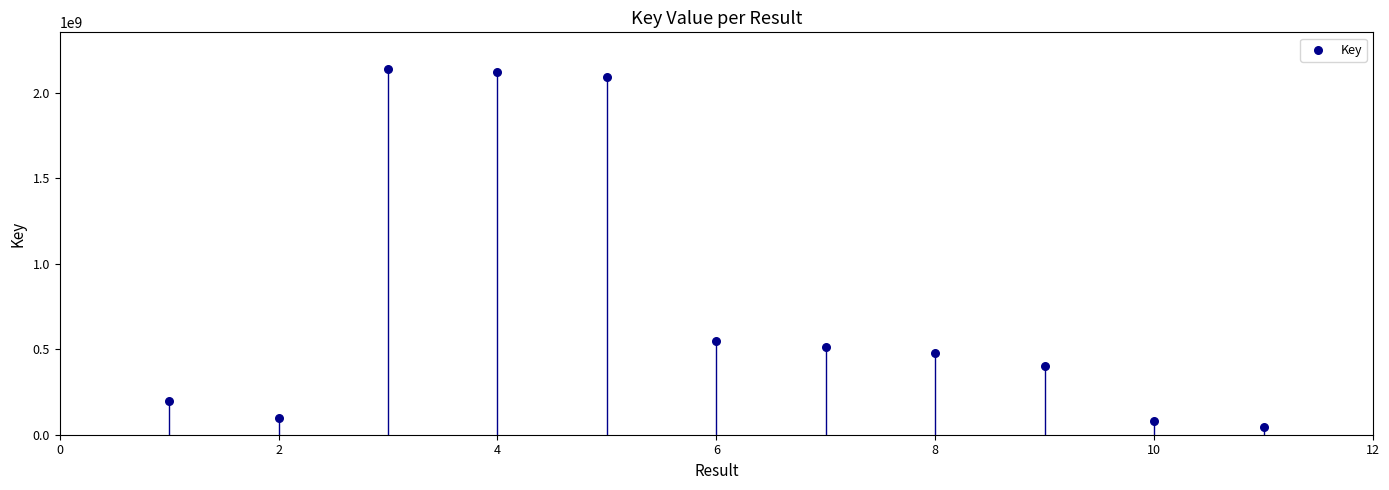

What Y value in the scatter plot is closest to 1090792551?

550422054